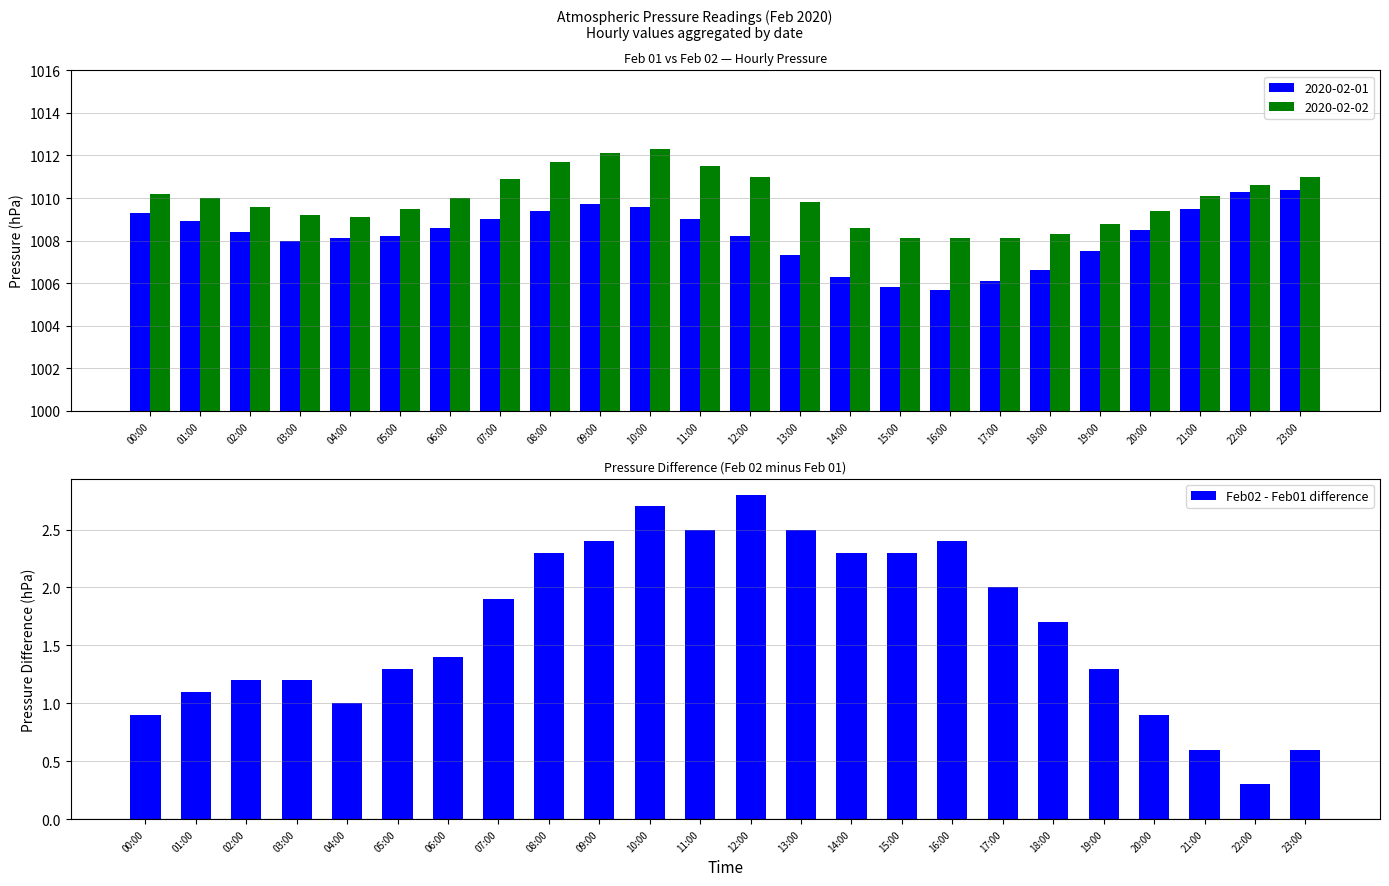

Reading left to right, extract all data points from this chart.

0.9	1.1	1.2	1.2	1.0	1.3	1.4	1.9	2.3	2.4	2.7	2.5	2.8	2.5	2.3	2.3	2.4	2.0	1.7	1.3	0.9	0.6	0.3	0.6